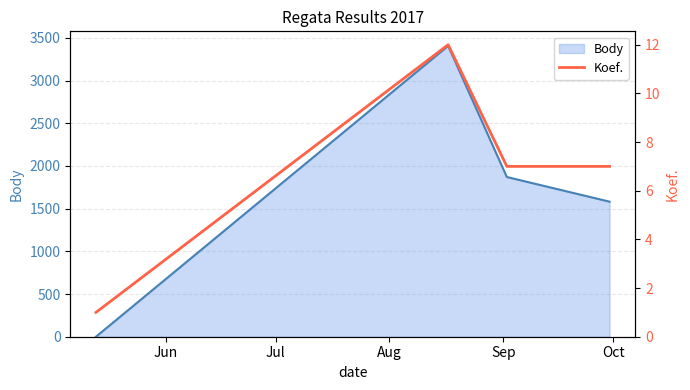

How many lines are shown in the chart?

1